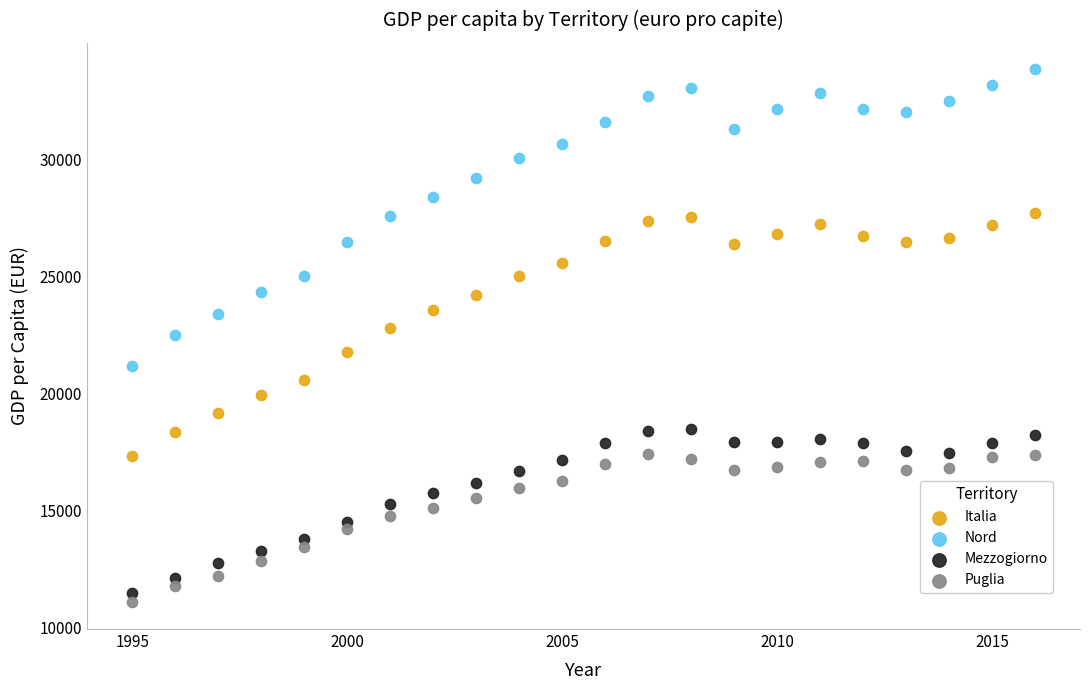

Which series has the largest Y range (max minus min)?

Nord